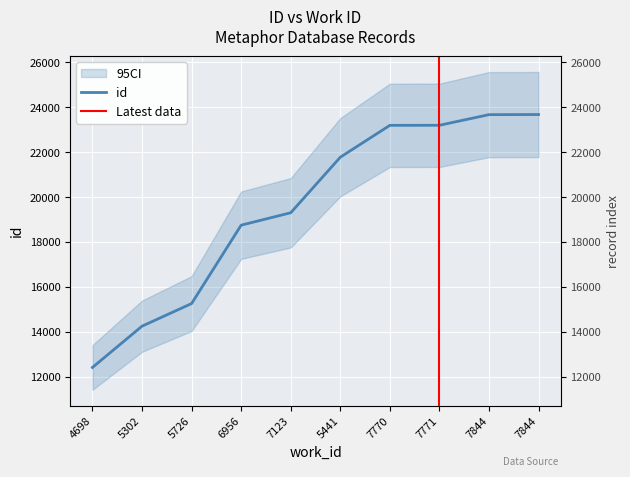

List the labels in order of value, smallest first.

4698, 5302, 5726, 6956, 7123, 5441, 7770, 7771, 7844, 7844